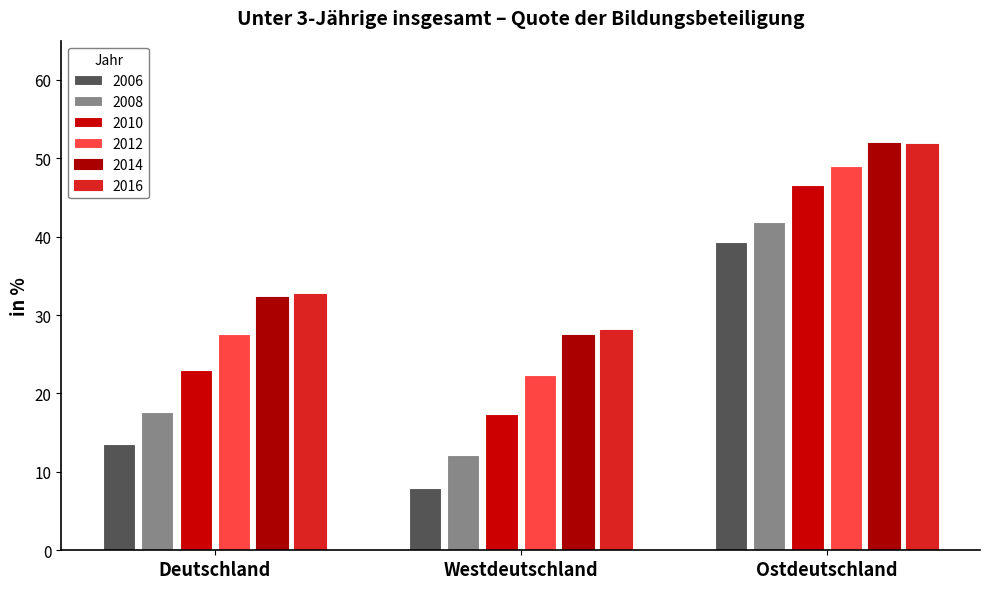

What is the average value of the 2006 series?

20.3